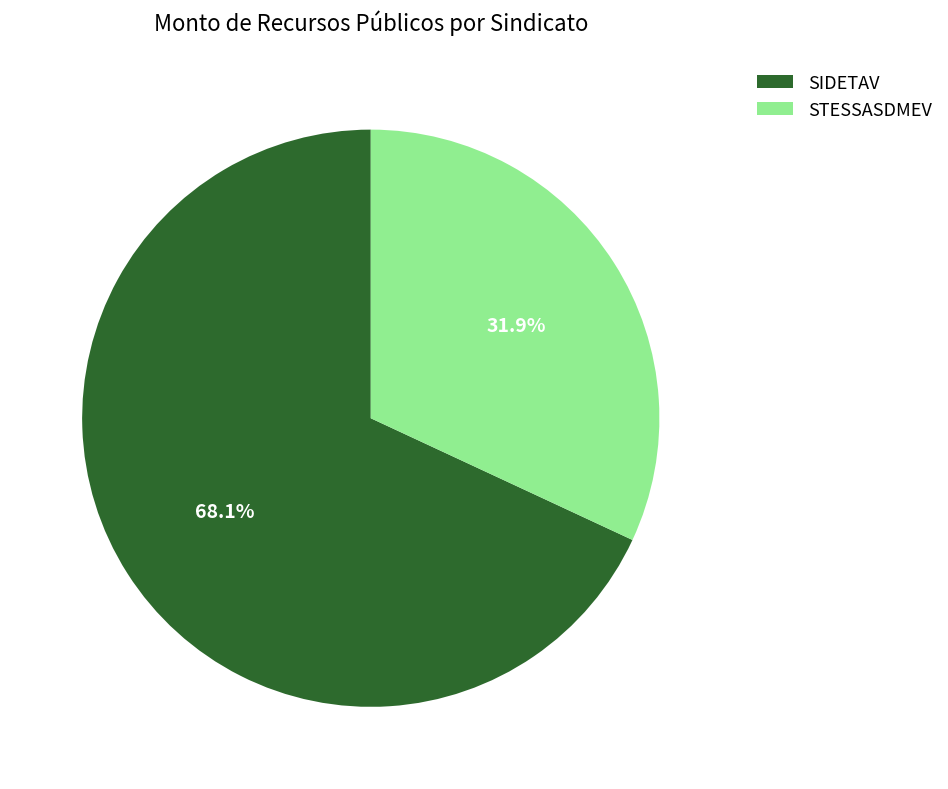

To the nearest percent, what percentage of the pie is SIDETAV?

68%